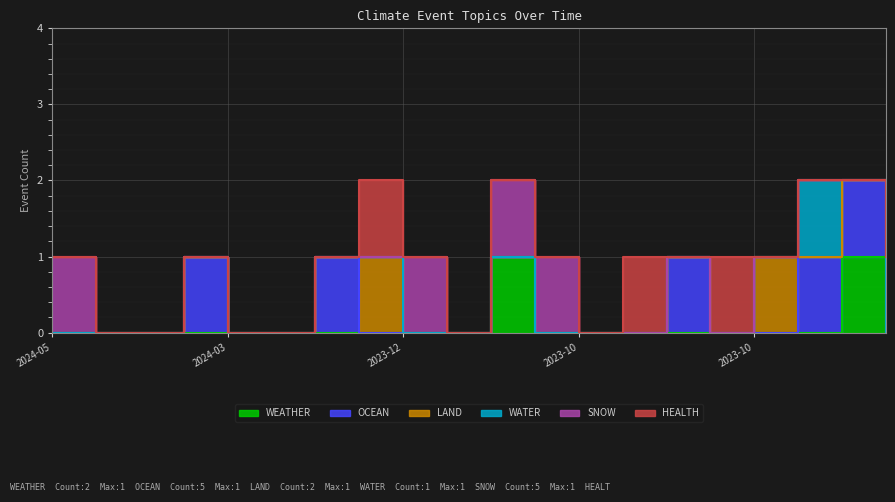

How many WATER values are between 0 and 1?

20